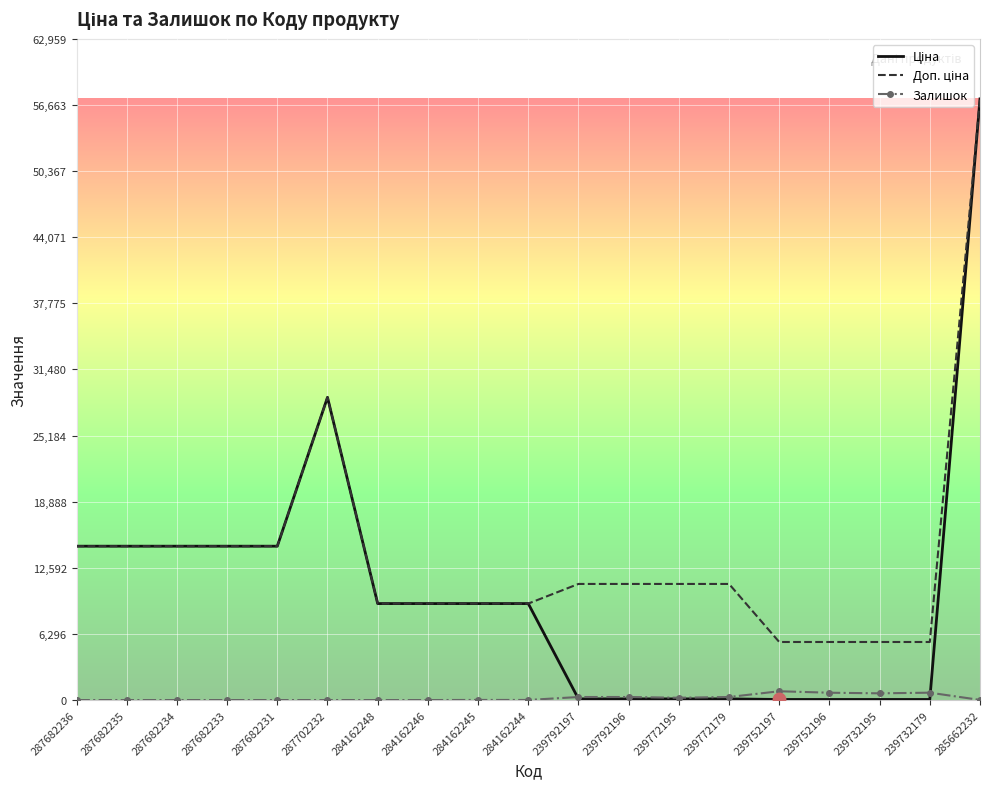

What is the difference between the highest and lowest values at 287682235?

14649.6